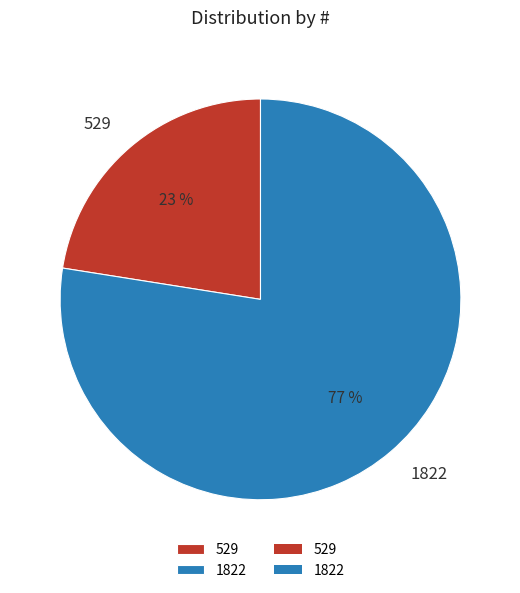

How many segments does this pie chart have?

2